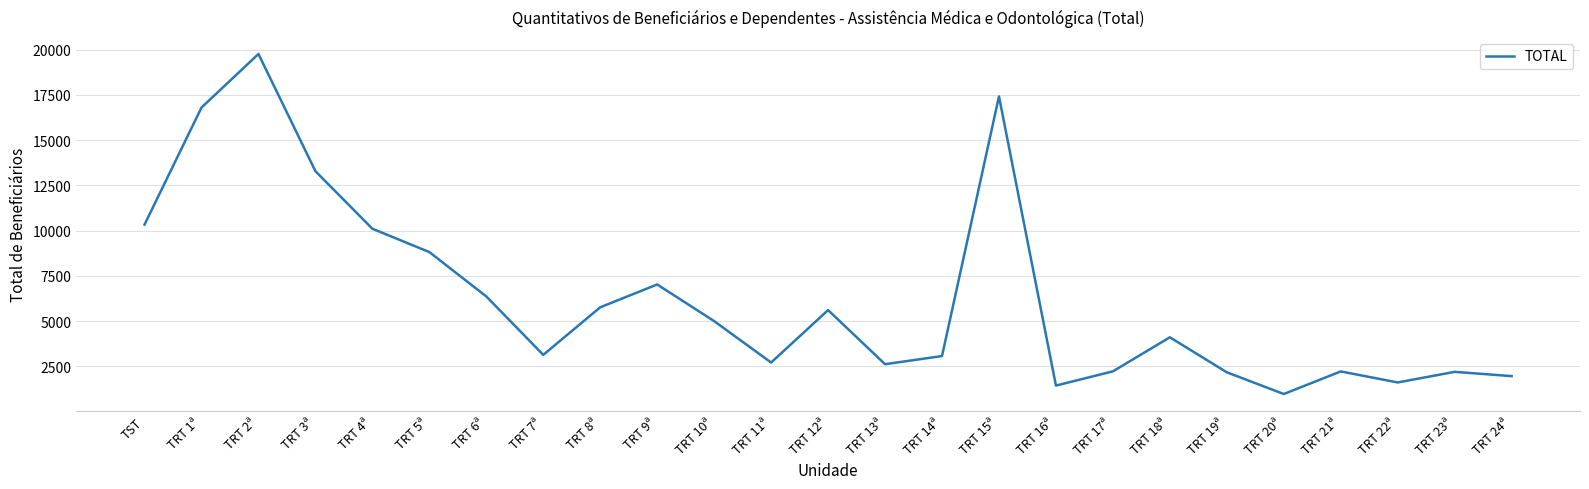

At which category does the data reach its first local peak?

TRT 2ª